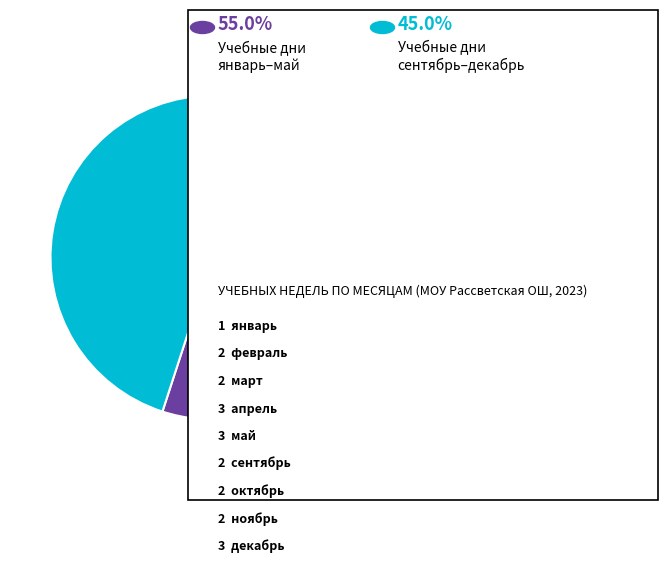

Is there any slice that represents more than half of the pie?

Yes